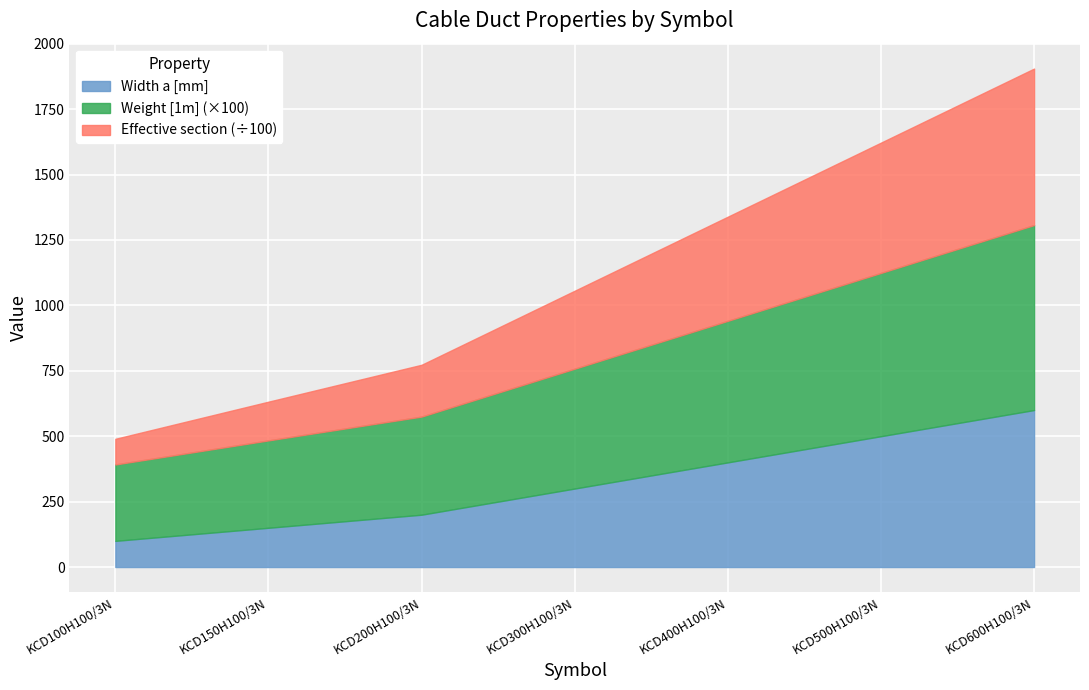

At how many categories does at least one series exceed 762?

5